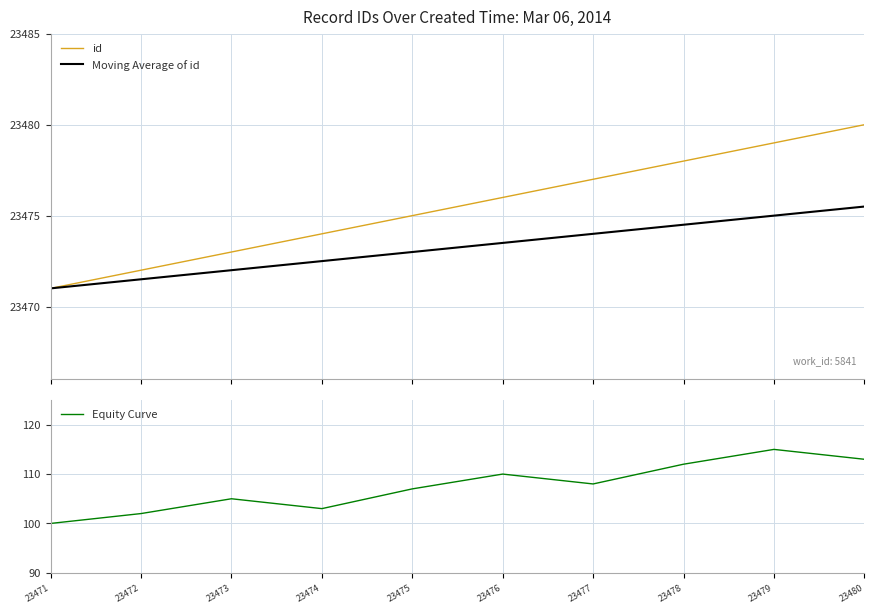

At 23479, list the series in order from smallest to largest.

Equity Curve, Moving Average of id, id